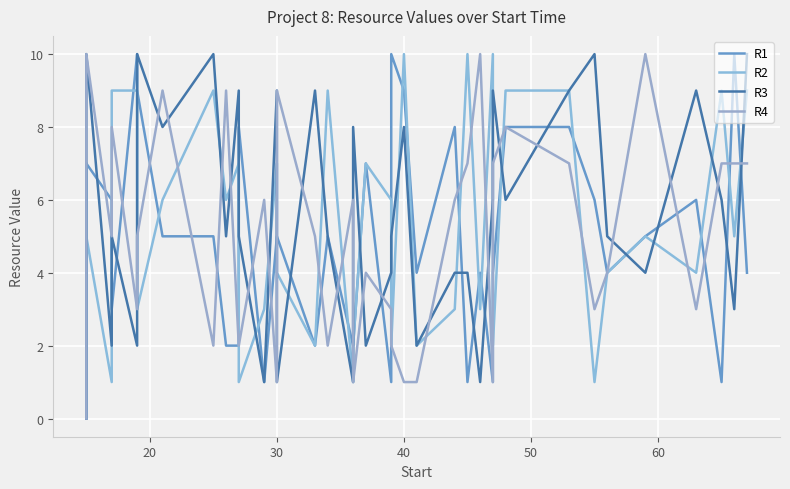

How many values in R3 are above zero?

39